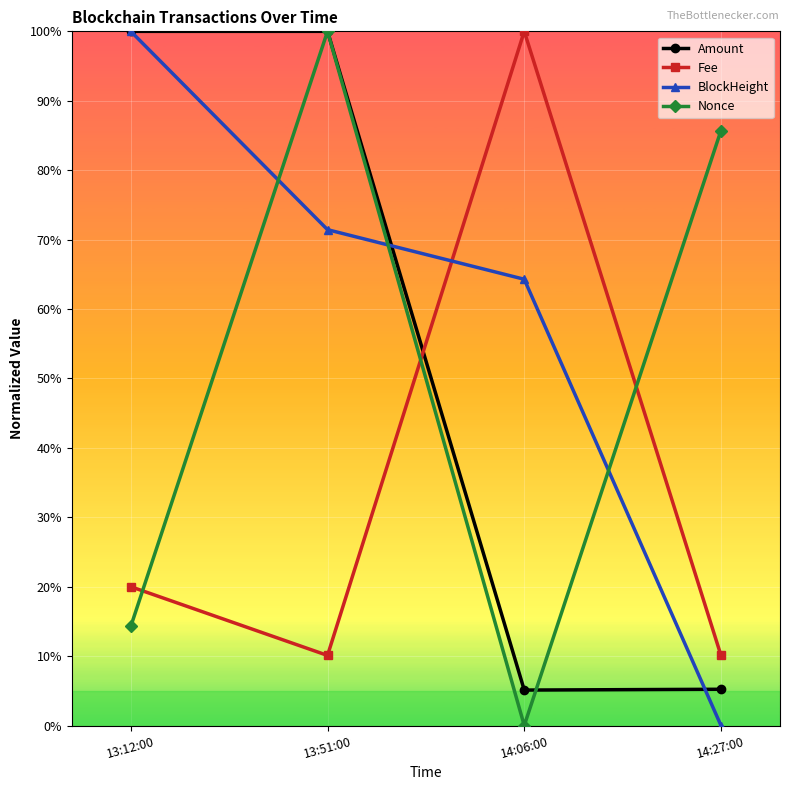

Which series has the largest total across all categories?

BlockHeight